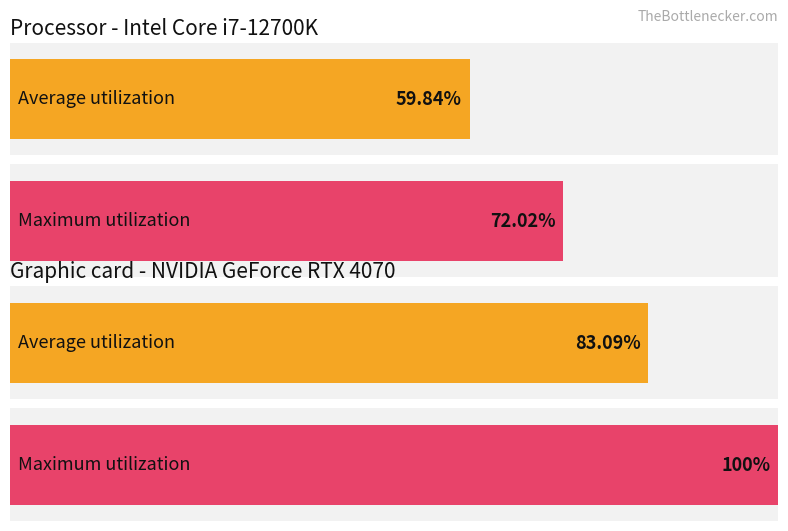

What are all the series names shown in the legend?

Average utilization, Maximum utilization